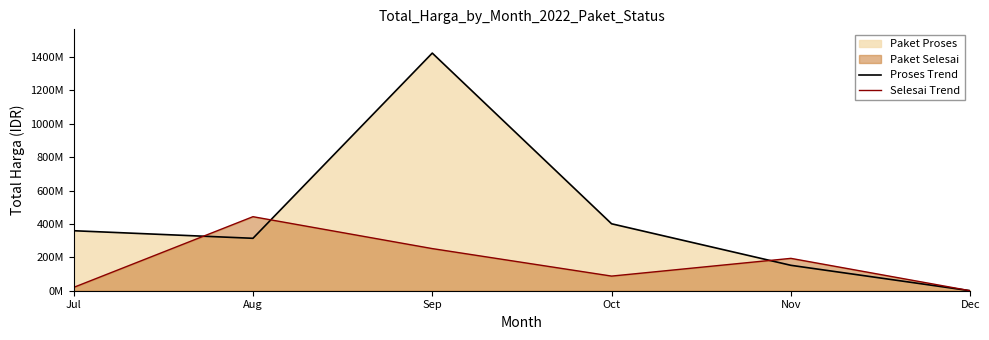

Where is Proses Trend nearest to the value 711941000?

Oct